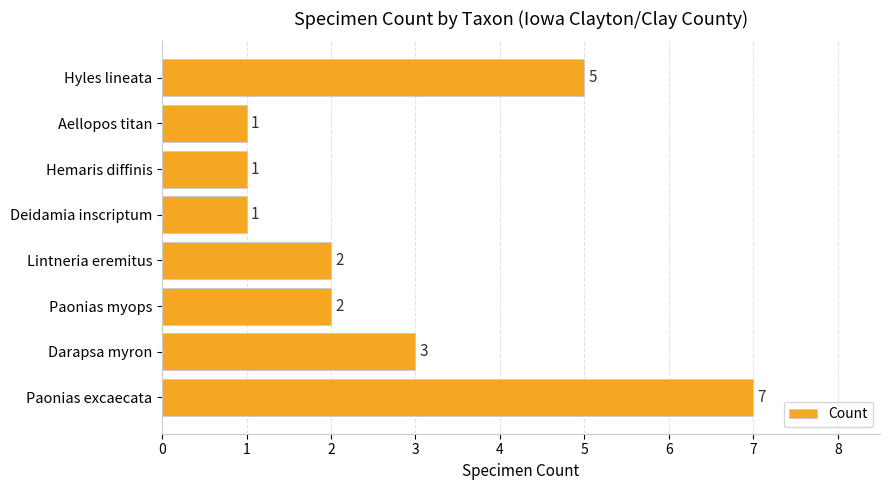

Approximately how many times larger is the value at Darapsa myron compared to Deidamia inscriptum?

3.0